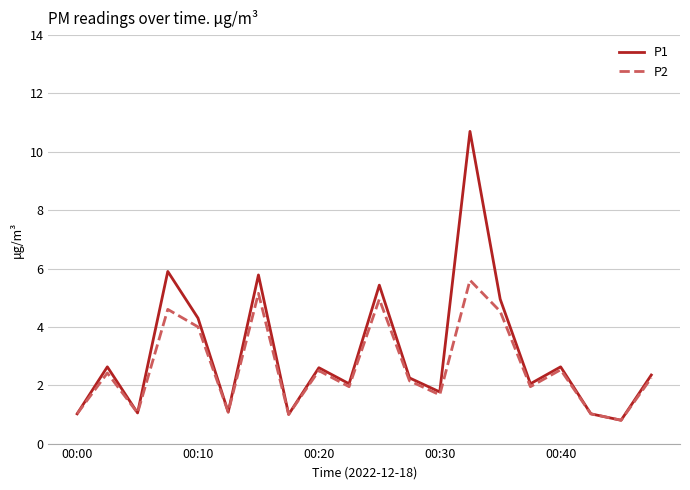

List the series in order of their peak value, lowest first.

P2, P1